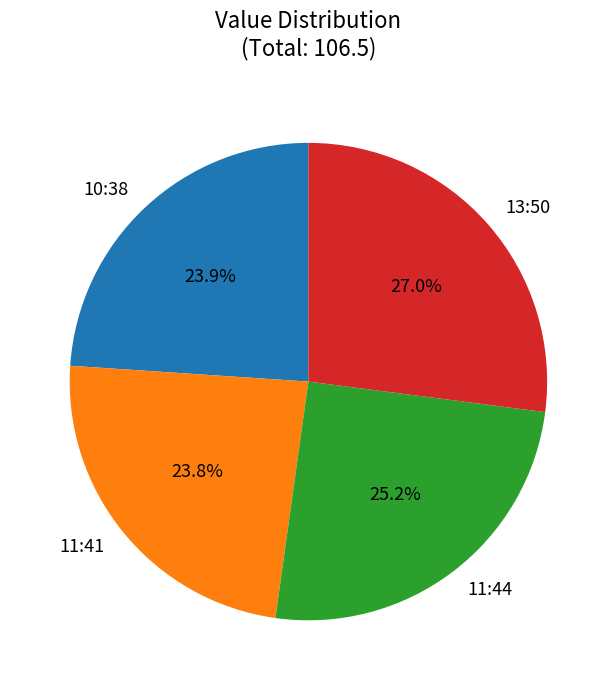

Which slice is the largest?

13:50